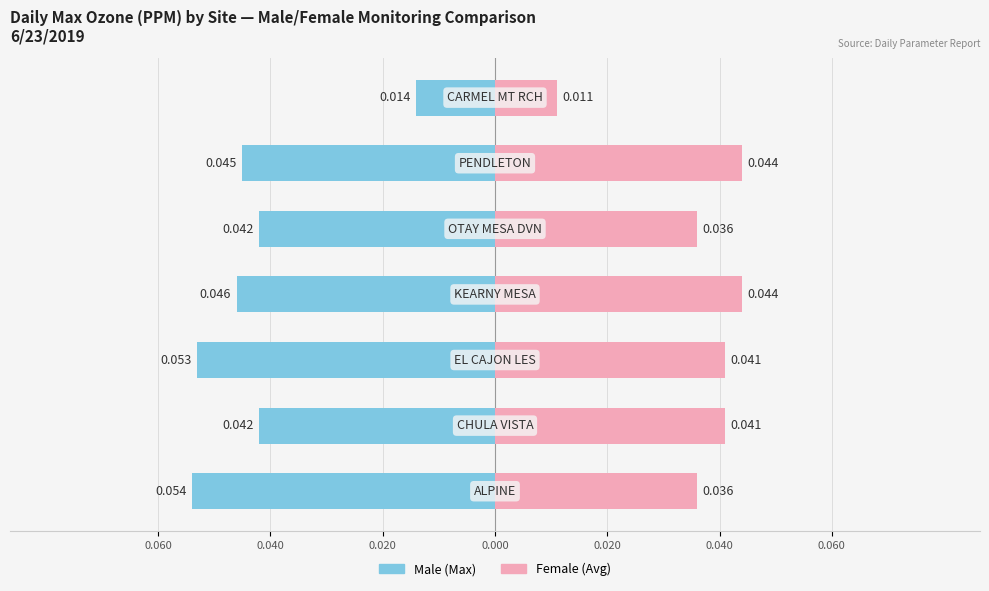

Reading left to right, what are all the values shown in this chart?

Male: 0.060=-0.1	0.040=-0.0	0.020=-0.1	0.000=-0.0	0.020=-0.0	0.040=-0.0	0.060=-0.0
Female: 0.060=0.0	0.040=0.0	0.020=0.0	0.000=0.0	0.020=0.0	0.040=0.0	0.060=0.0